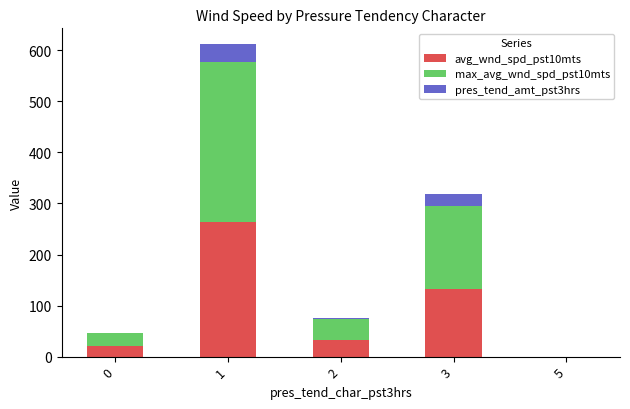

What is the difference between the avg_wnd_spd_pst10mts values at 1 and 2?

231.2